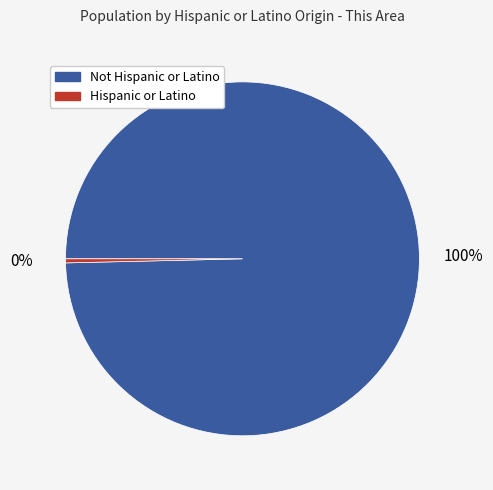

Which slice is the largest?

Not Hispanic or Latino